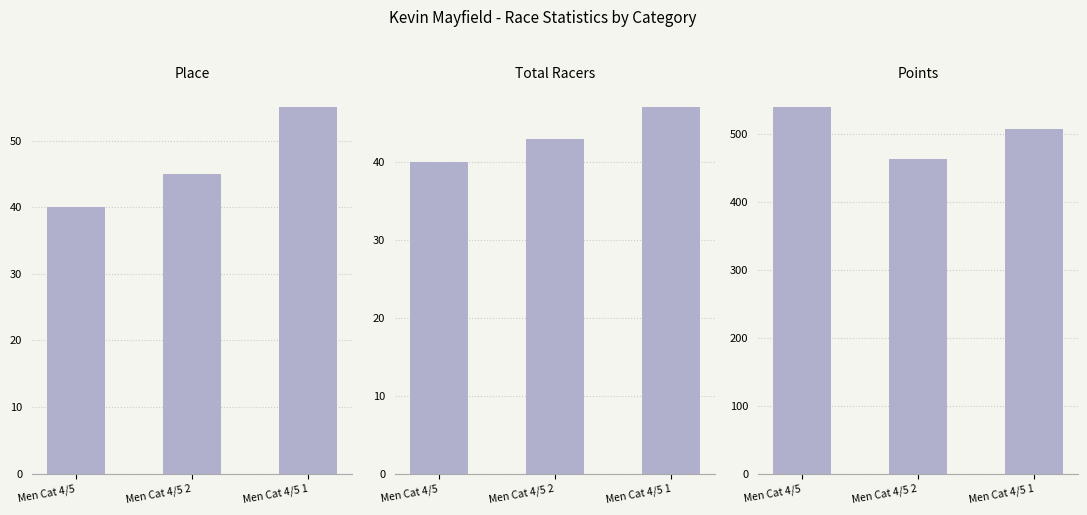

What is the value of the Place bar at the 3rd from the left?

55.0